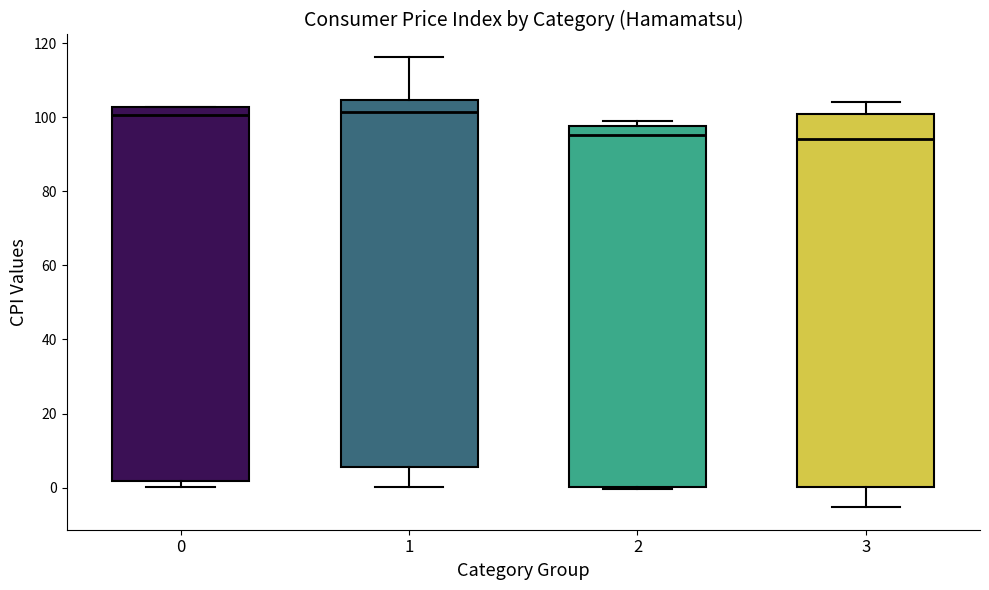

Reading left to right, read every box against the y-axis: the position of its median line, the range the box covers, and the ends of its whiskers. The values are not printed on the chart, so give them approximately, as read against the axis.

0: median 100, box 2 to 102, whiskers 0 to 102
1: median 102, box 6 to 104, whiskers 0 to 116
2: median 96, box 0 to 98, whiskers 0 (just below the box's lower edge) to 98 (just above the box's upper edge)
3: median 94, box 0 to 100, whiskers -6 to 104